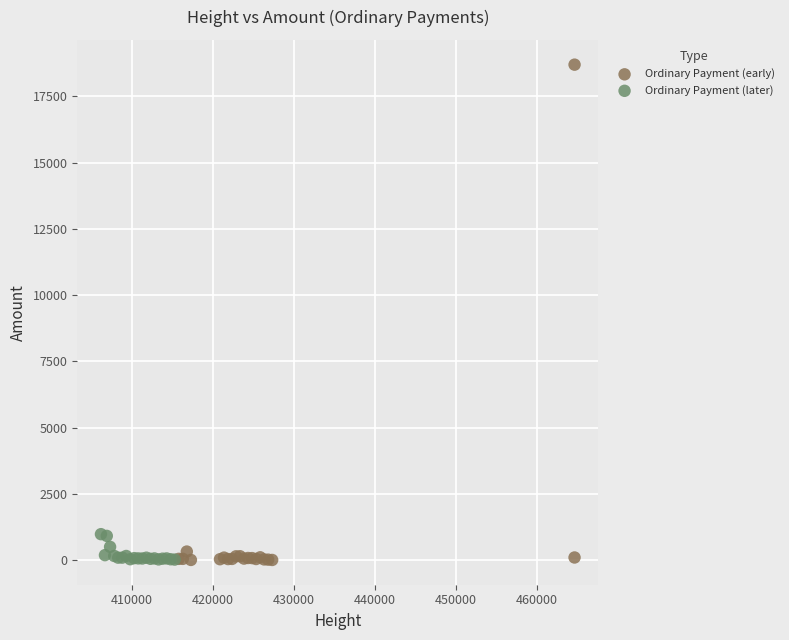

Which series reaches the maximum Y coordinate?

Ordinary Payment (early)